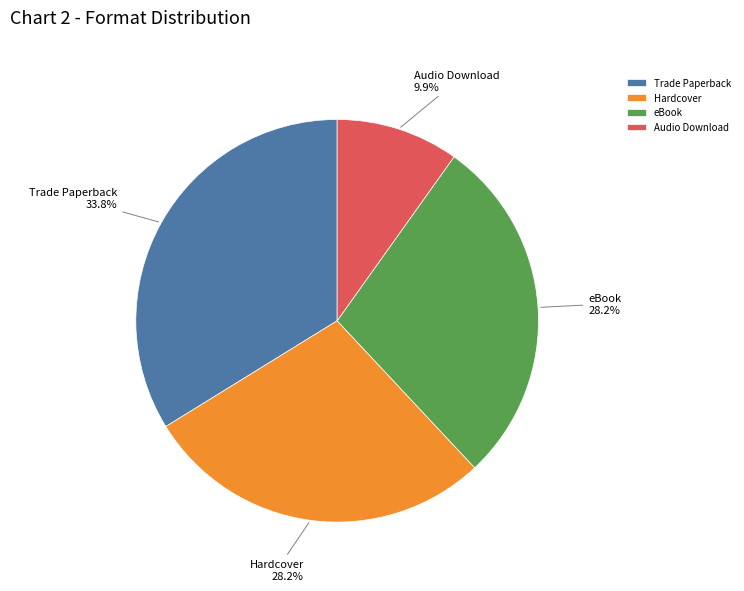

What portion of the pie excludes eBook?

71.8%